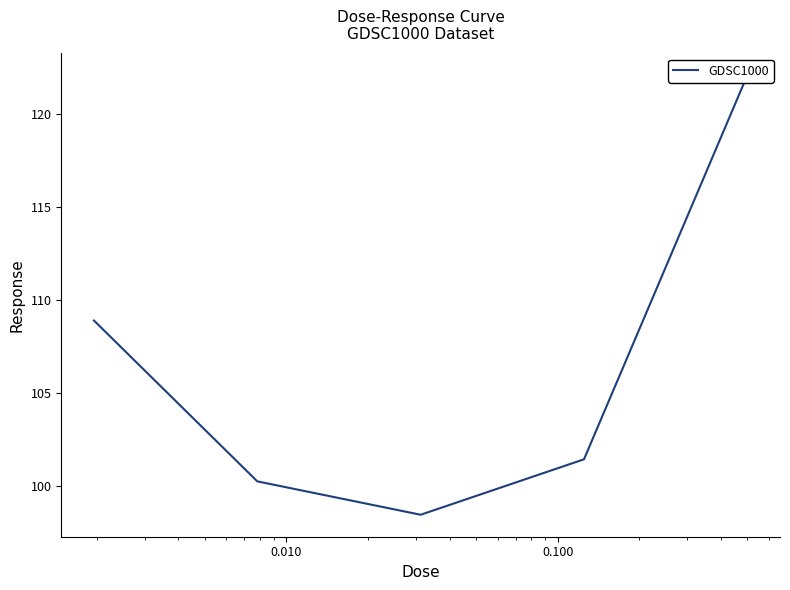

Reading right to left, transcribe all the data shown in this chart.

122.1	101.5	98.5	100.3	108.9